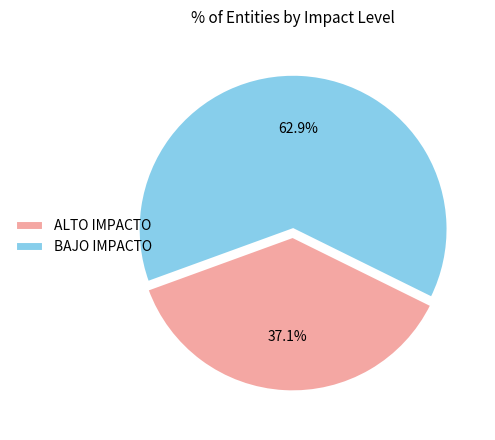

What percentage do BAJO IMPACTO and ALTO IMPACTO together represent?

100.0%